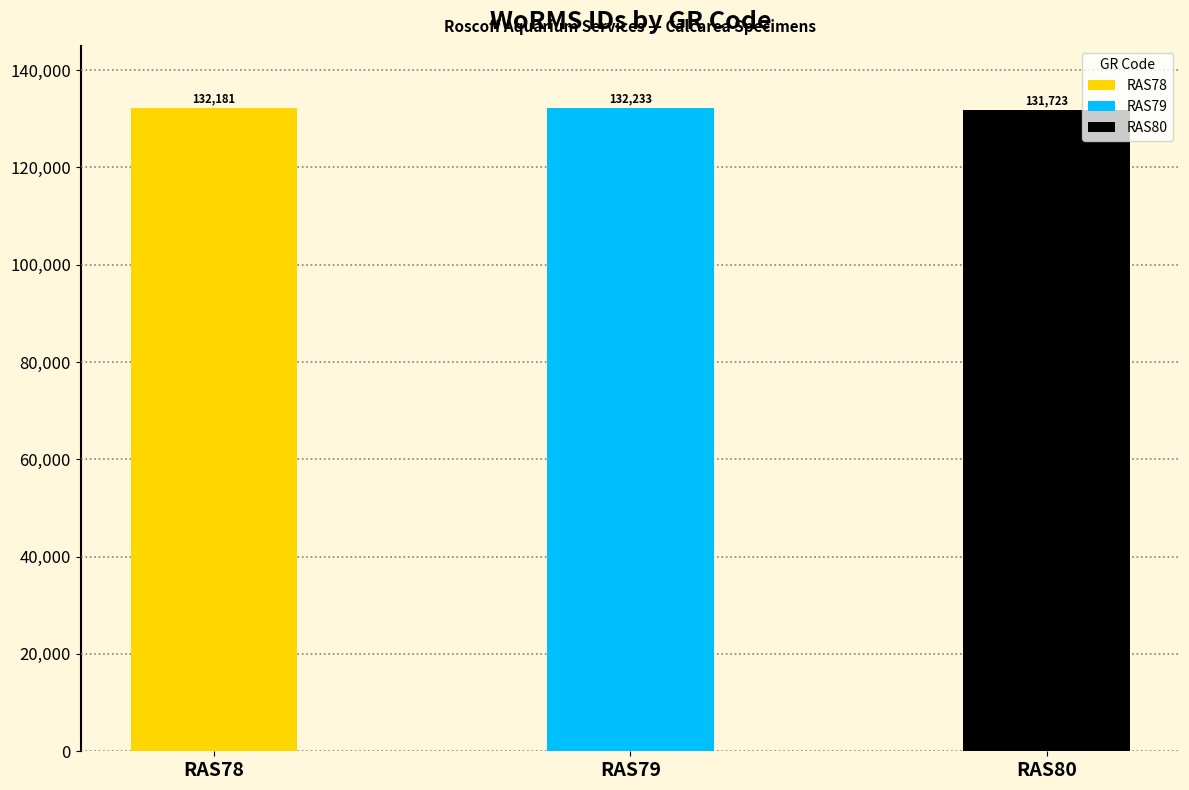

What is the sum of the values at RAS80 and RAS79?

263956